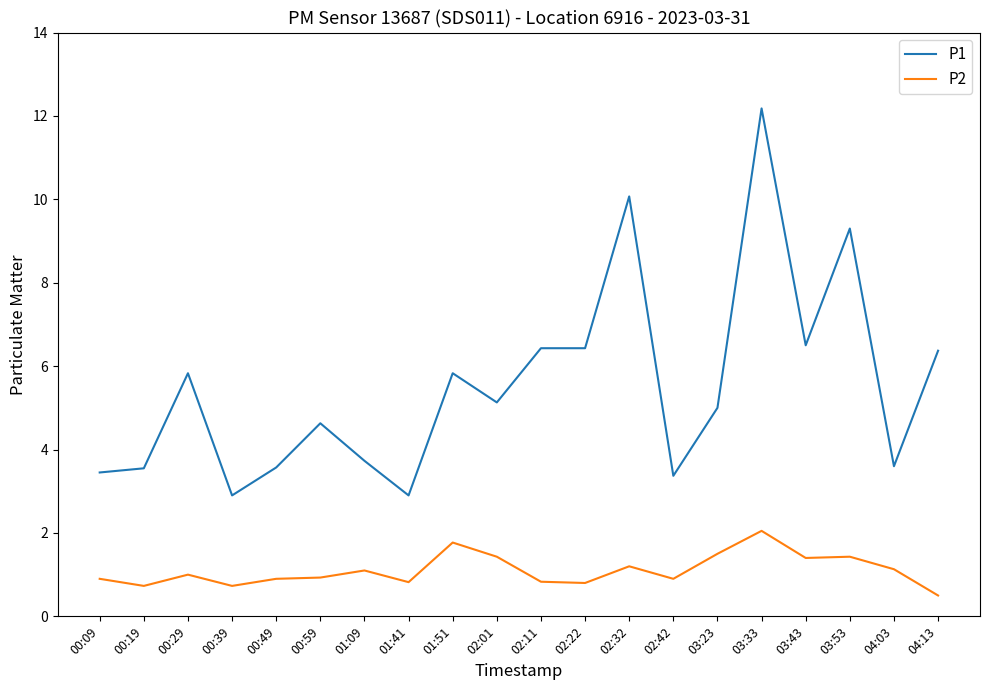

How many lines are shown in the chart?

2